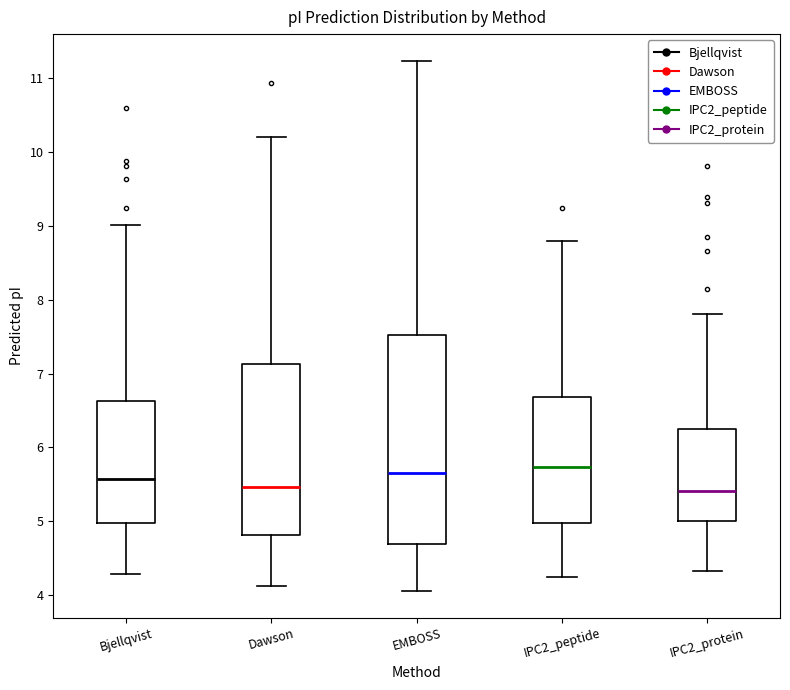

Reading left to right, transcribe this box plot: for each box, give where its median line is, the range the box spans, and where its two whiskers end, as read against the y-axis. The values are not printed on the chart, so give them approximately, as read against the axis.

Bjellqvist: median 5.6, box 5.0 to 6.6, whiskers 4.3 to 9.0
Dawson: median 5.5, box 4.8 to 7.1, whiskers 4.1 to 10.2
EMBOSS: median 5.7, box 4.7 to 7.5, whiskers 4.1 to 11.2
IPC2_peptide: median 5.7, box 5.0 to 6.7, whiskers 4.2 to 8.8
IPC2_protein: median 5.4, box 5.0 to 6.2, whiskers 4.3 to 7.8